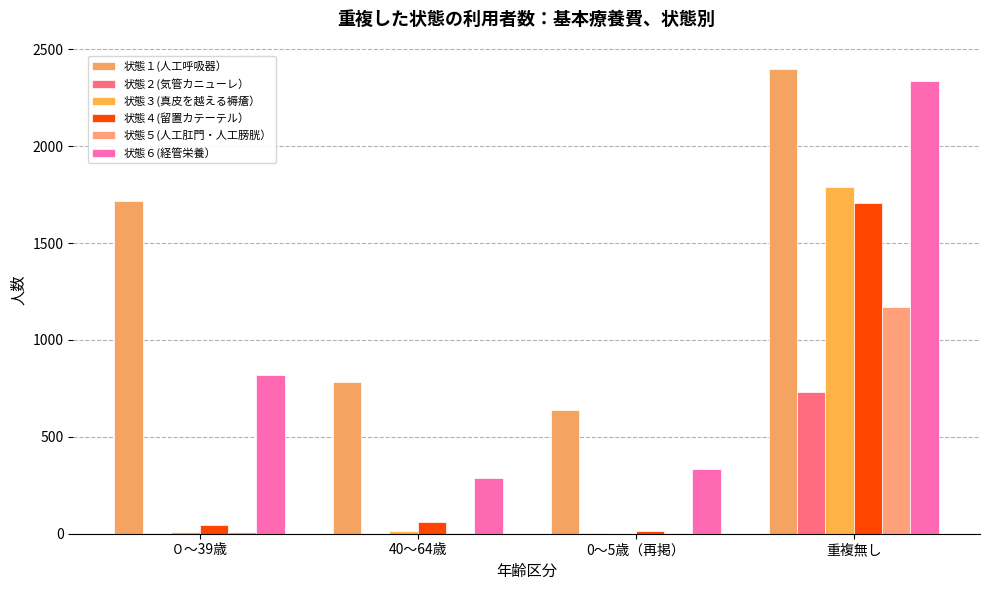

True or false: 状態３(真皮を越える褥瘡） has a value of 3076 at 重複無し.

False